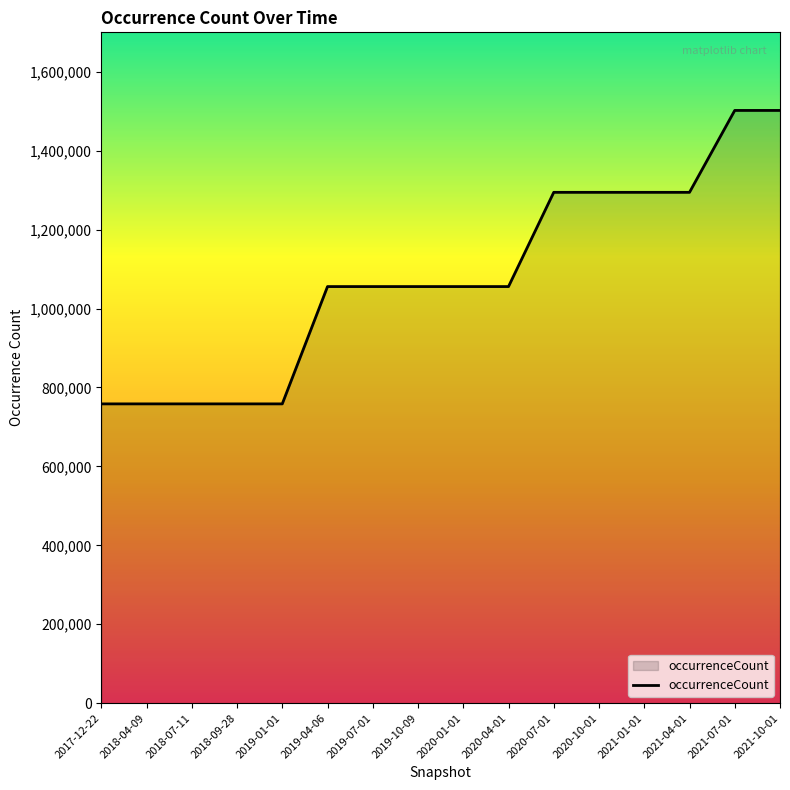

What is the sum of the values at 2019-04-06 and 2018-04-09?

1814159